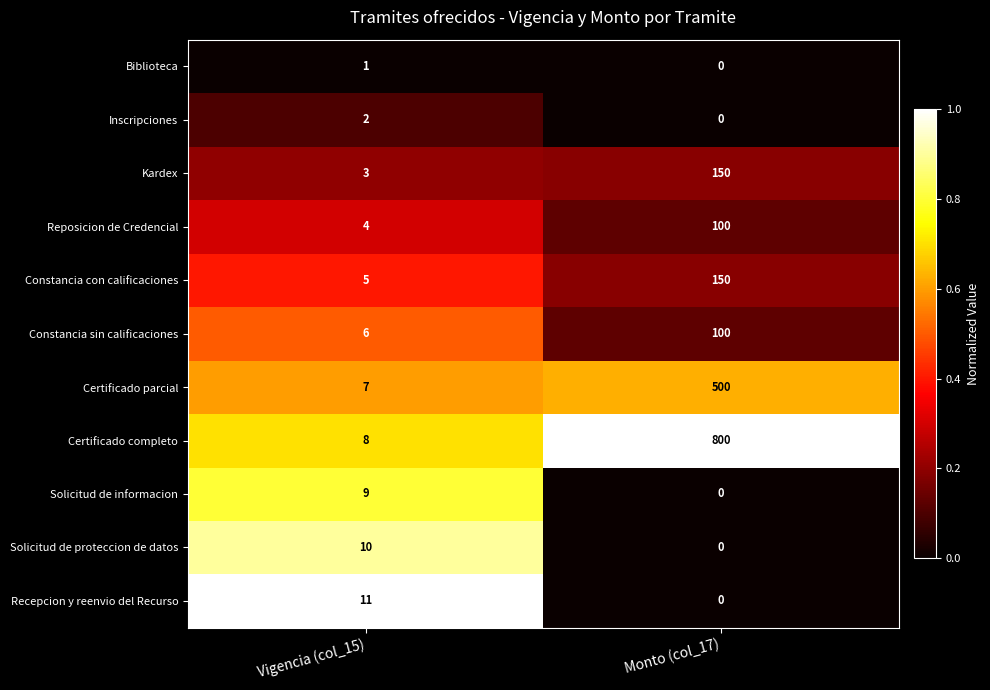

Reading left to right, what are all the values shown in this chart?

Biblioteca: 1	0
Inscripciones: 2	0
Kardex: 3	150
Reposicion de Credencial: 4	100
Constancia con calificaciones: 5	150
Constancia sin calificaciones: 6	100
Certificado parcial: 7	500
Certificado completo: 8	800
Solicitud de informacion: 9	0
Solicitud de proteccion de datos: 10	0
Recepcion y reenvio del Recurso: 11	0